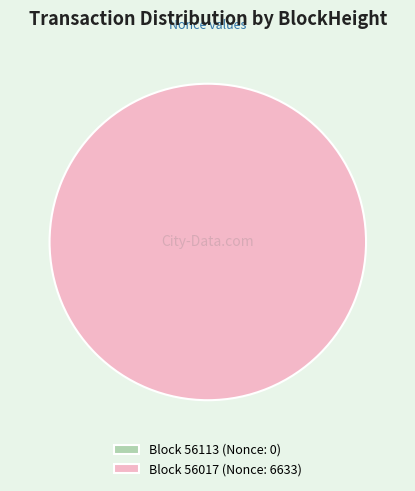

The 56017 slice represents 100% of the pie. True or false?

True